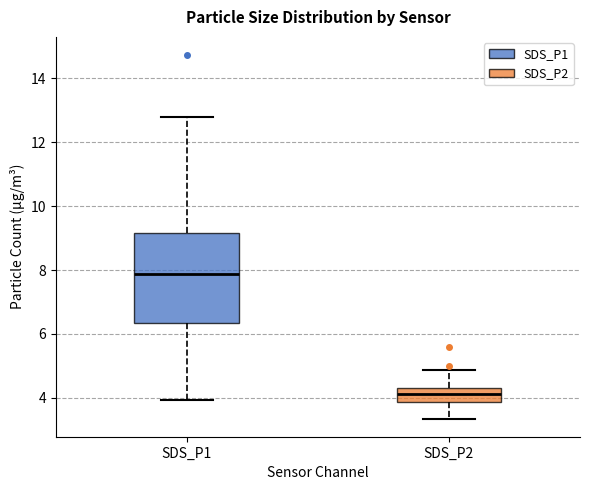

Reading left to right, transcribe this box plot: for each box, give where its median line is, the range the box spans, and where its two whiskers end, as read against the y-axis. The values are not printed on the chart, so give them approximately, as read against the axis.

SDS_P1: median 7.8, box 6.4 to 9.2, whiskers 4.0 to 12.8
SDS_P2: median 4.2, box 3.8 to 4.4, whiskers 3.4 to 4.8